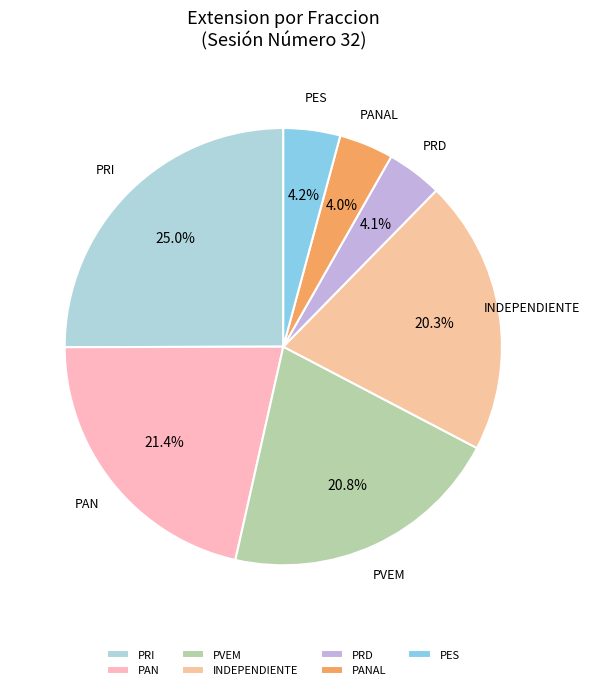

To the nearest percent, what is the combined percentage of PAN and PVEM?

42%